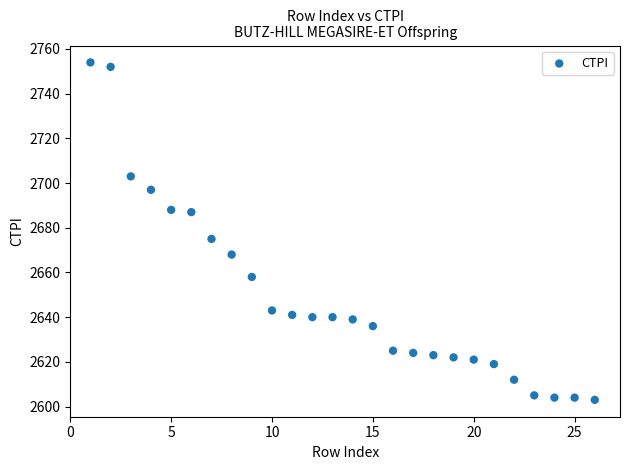

What Y value in the scatter plot is closest to 2678?

2675